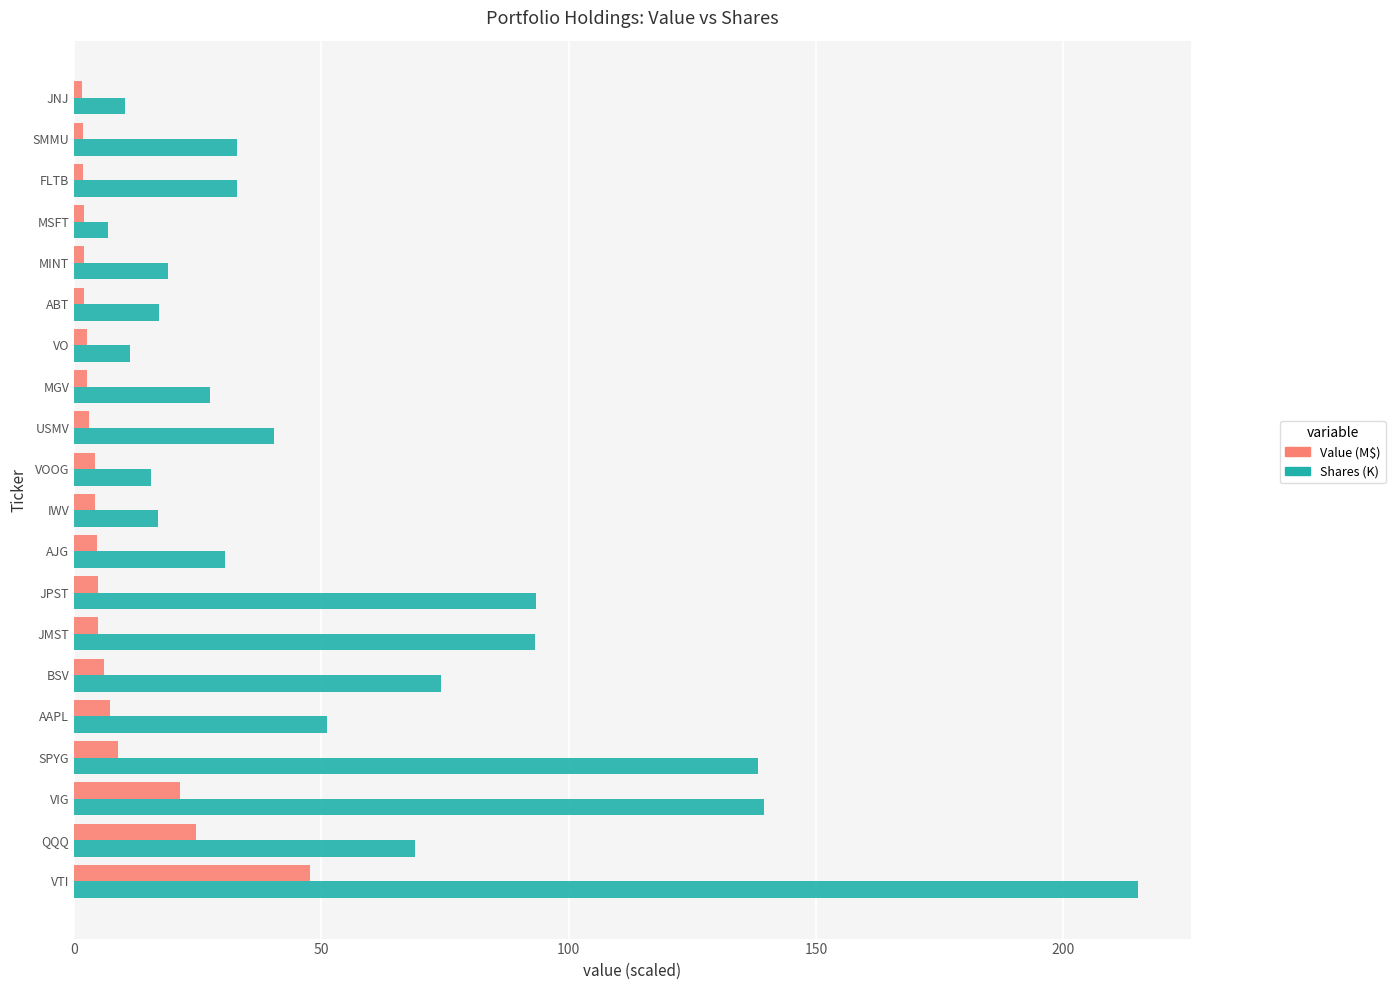

Which series has the widest spread of values?

Shares (K)